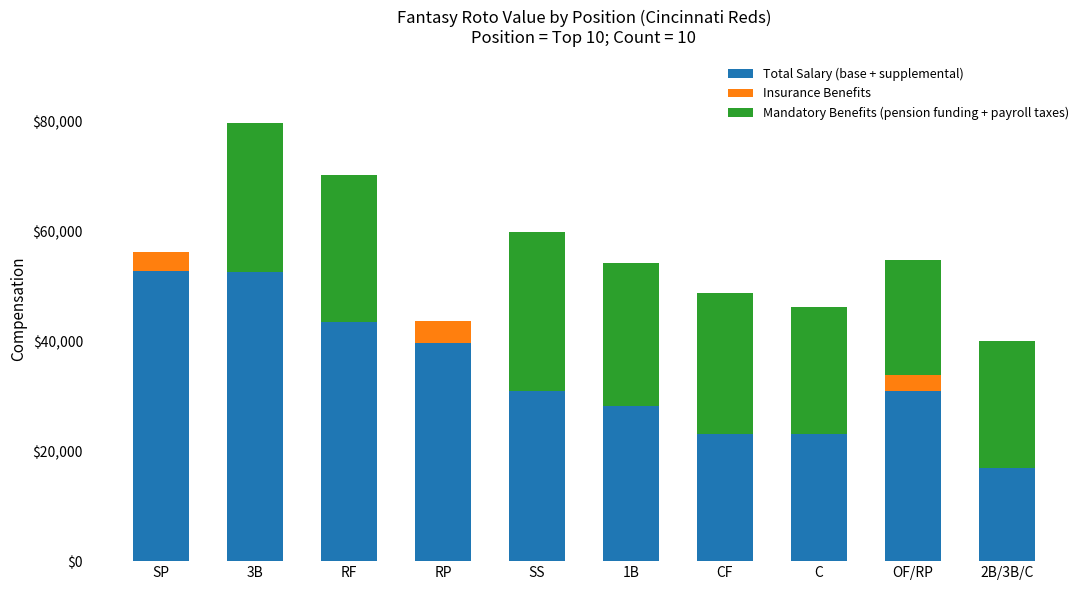

What is the total value across all series at RP?

43750